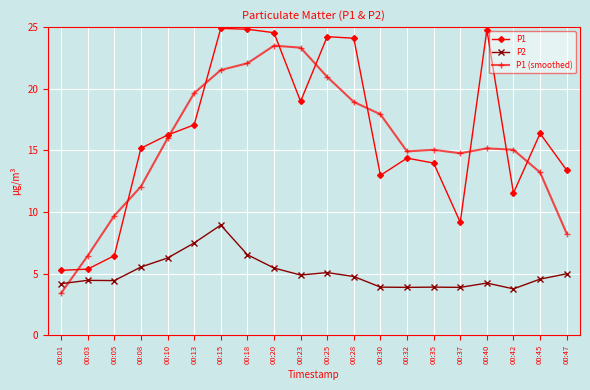

Which series has the widest spread of values?

P1 (smoothed)